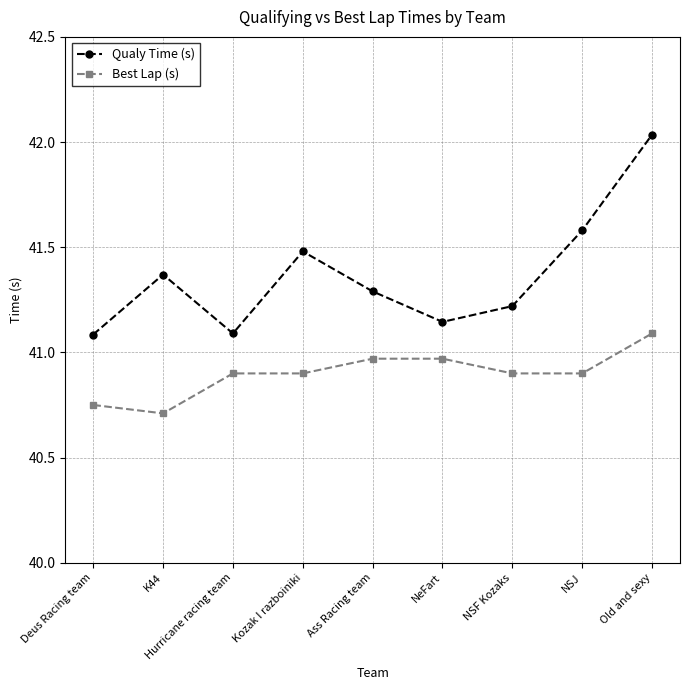

True or false: Best Lap (s) and Qualy Time (s) cross at least once.

False